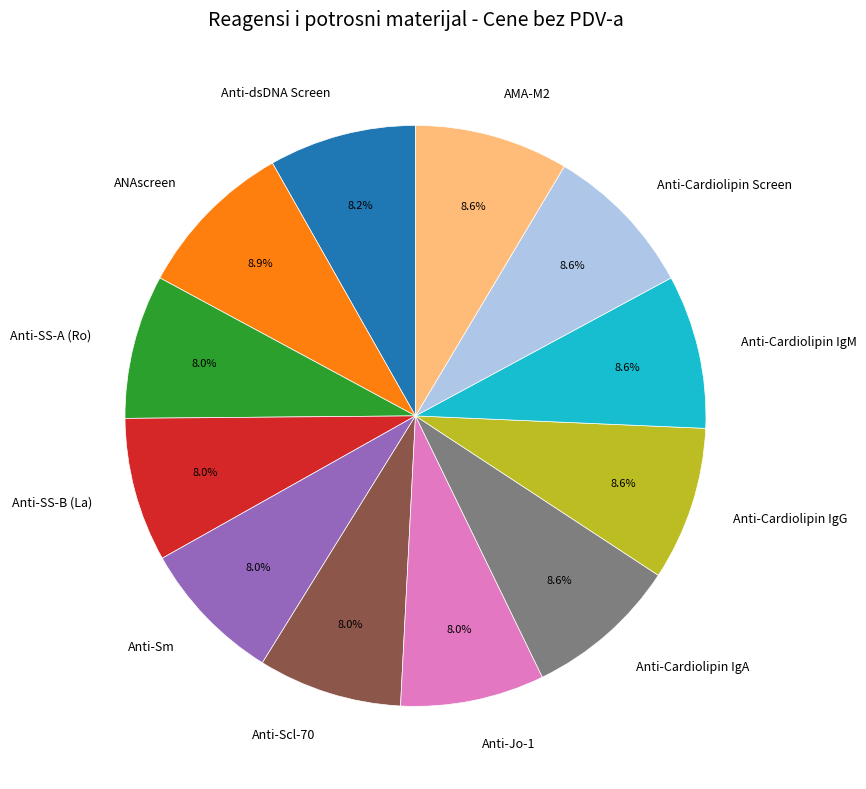

To the nearest percent, what percentage of the pie is Anti-Scl-70?

8%